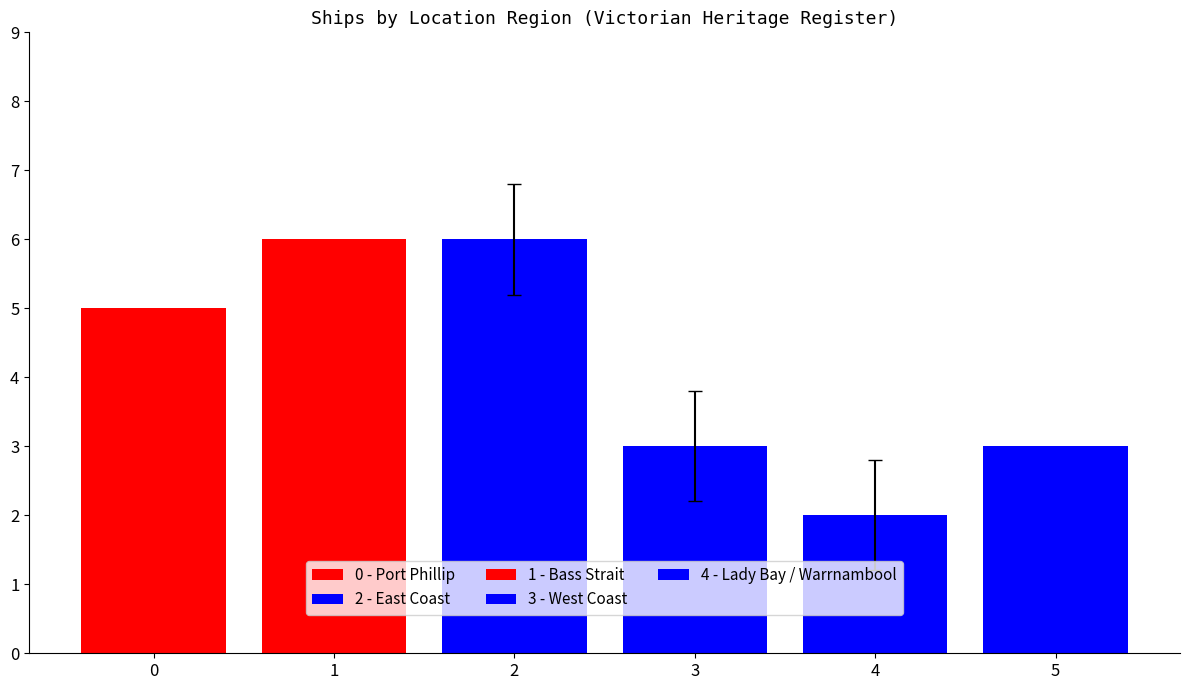

Reading left to right, what are all the values shown in this chart?

Port Phillip=5	Bass Strait=6	East Coast=6	West Coast=3	Lady Bay / Warrnambool=2	Other=3